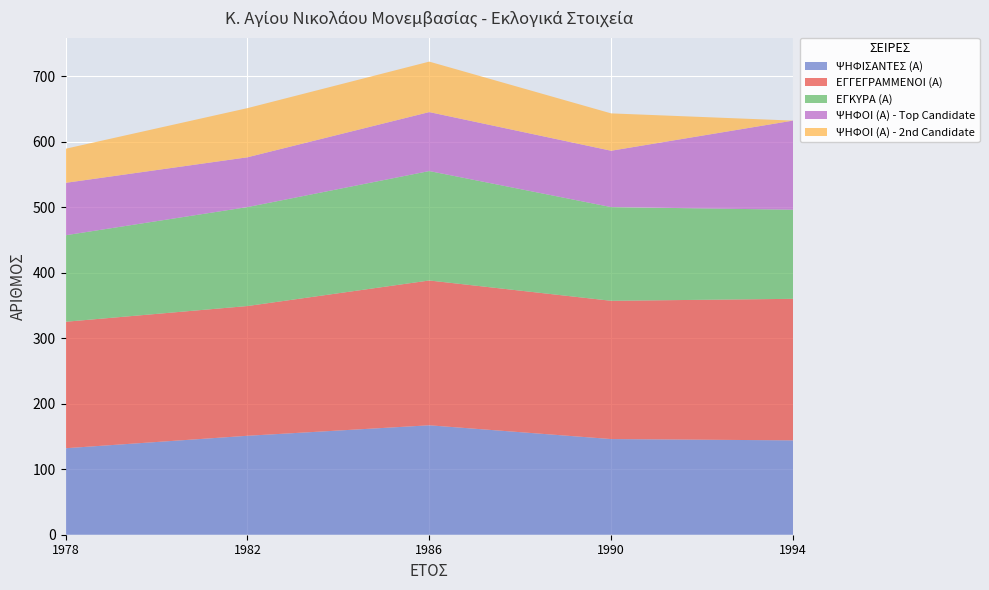

Reading left to right, list all the values displayed in this chart.

ΨΗΦΙΣΑΝΤΕΣ (Α): 132	151	167	146	144
ΕΓΓΕΓΡΑΜΜΕΝΟΙ (Α): 193	198	221	211	216
ΕΓΚΥΡΑ (Α): 132	151	167	143	136
ΨΗΦΟΙ (Α) - Top Candidate: 80	76	90	86	136
ΨΗΦΟΙ (Α) - 2nd Candidate: 52	75	77	57	0